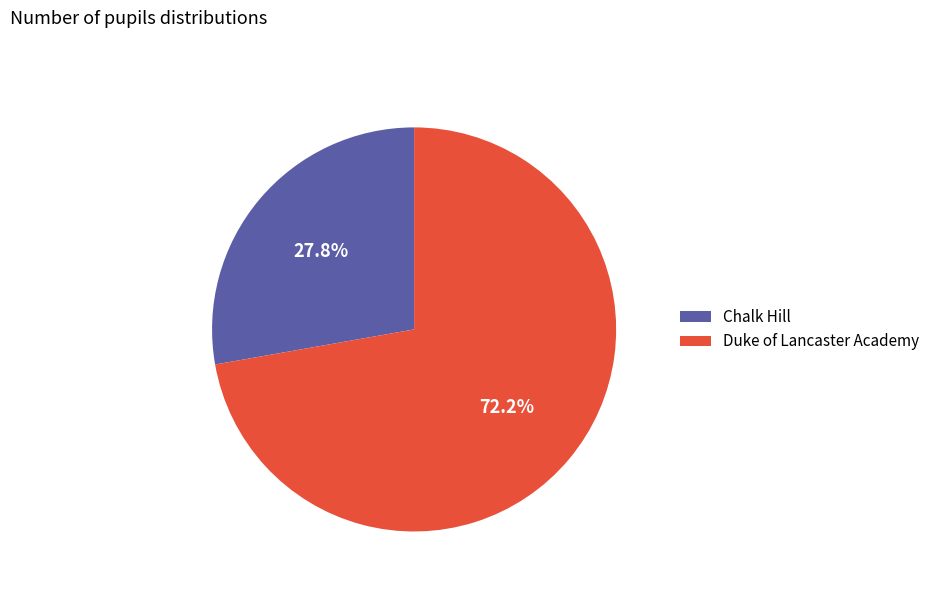

To the nearest percent, what is the combined percentage of Duke of Lancaster Academy and Chalk Hill?

100%